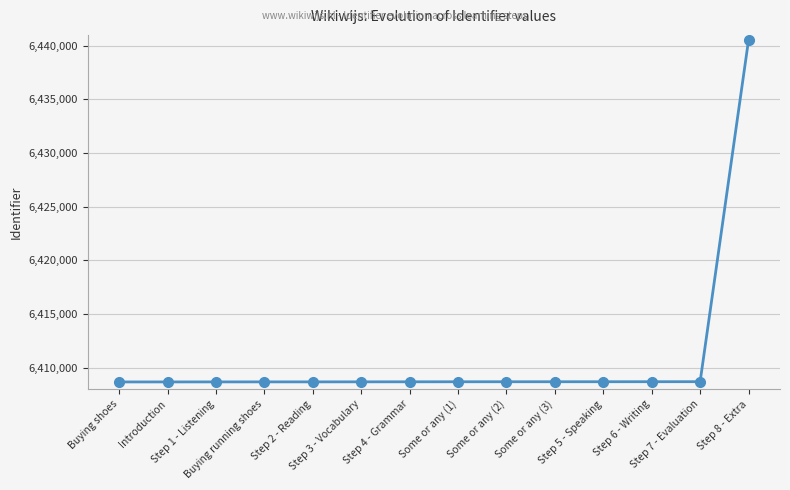

What is the difference between the maximum and minimum values?

31838